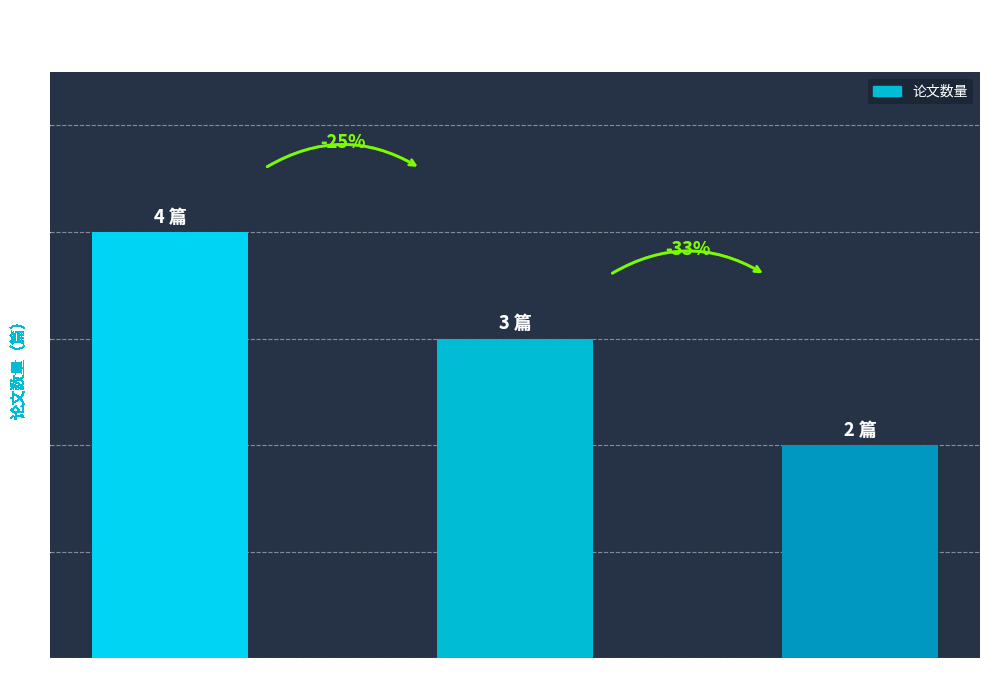

What is the label of the 1st bar from the left?

工商管理